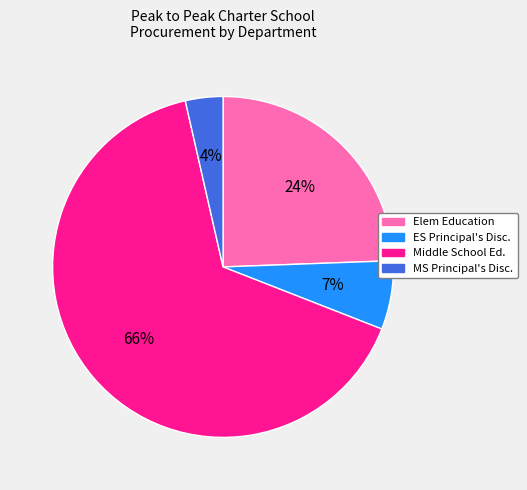

To the nearest percent, what is the average slice percentage?

25%